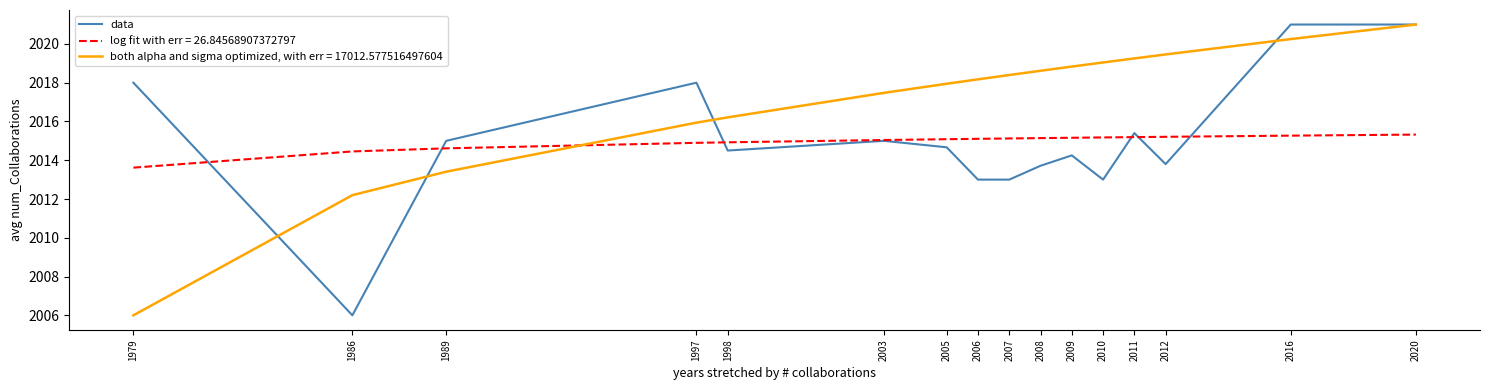

Is the value of both alpha and sigma optimized, with err = 17012.577516497604 at 1986 greater than the value of log fit with err = 26.84568907372797 at 2003?

No